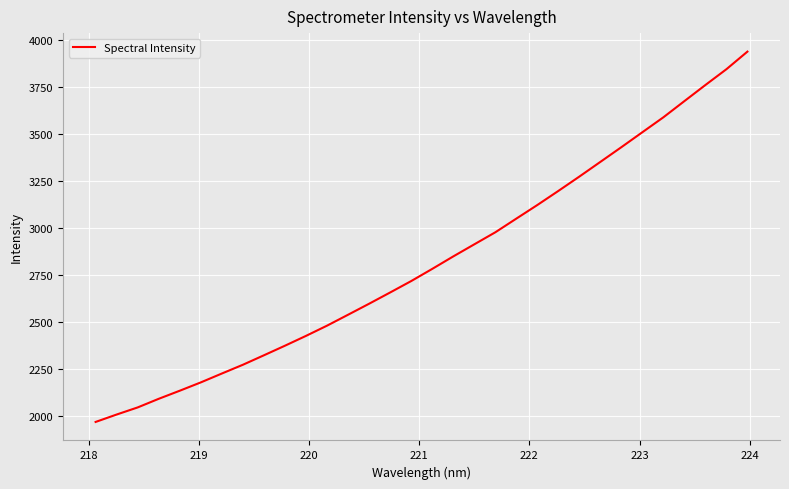

What is the minimum value shown in the chart?

1968.1